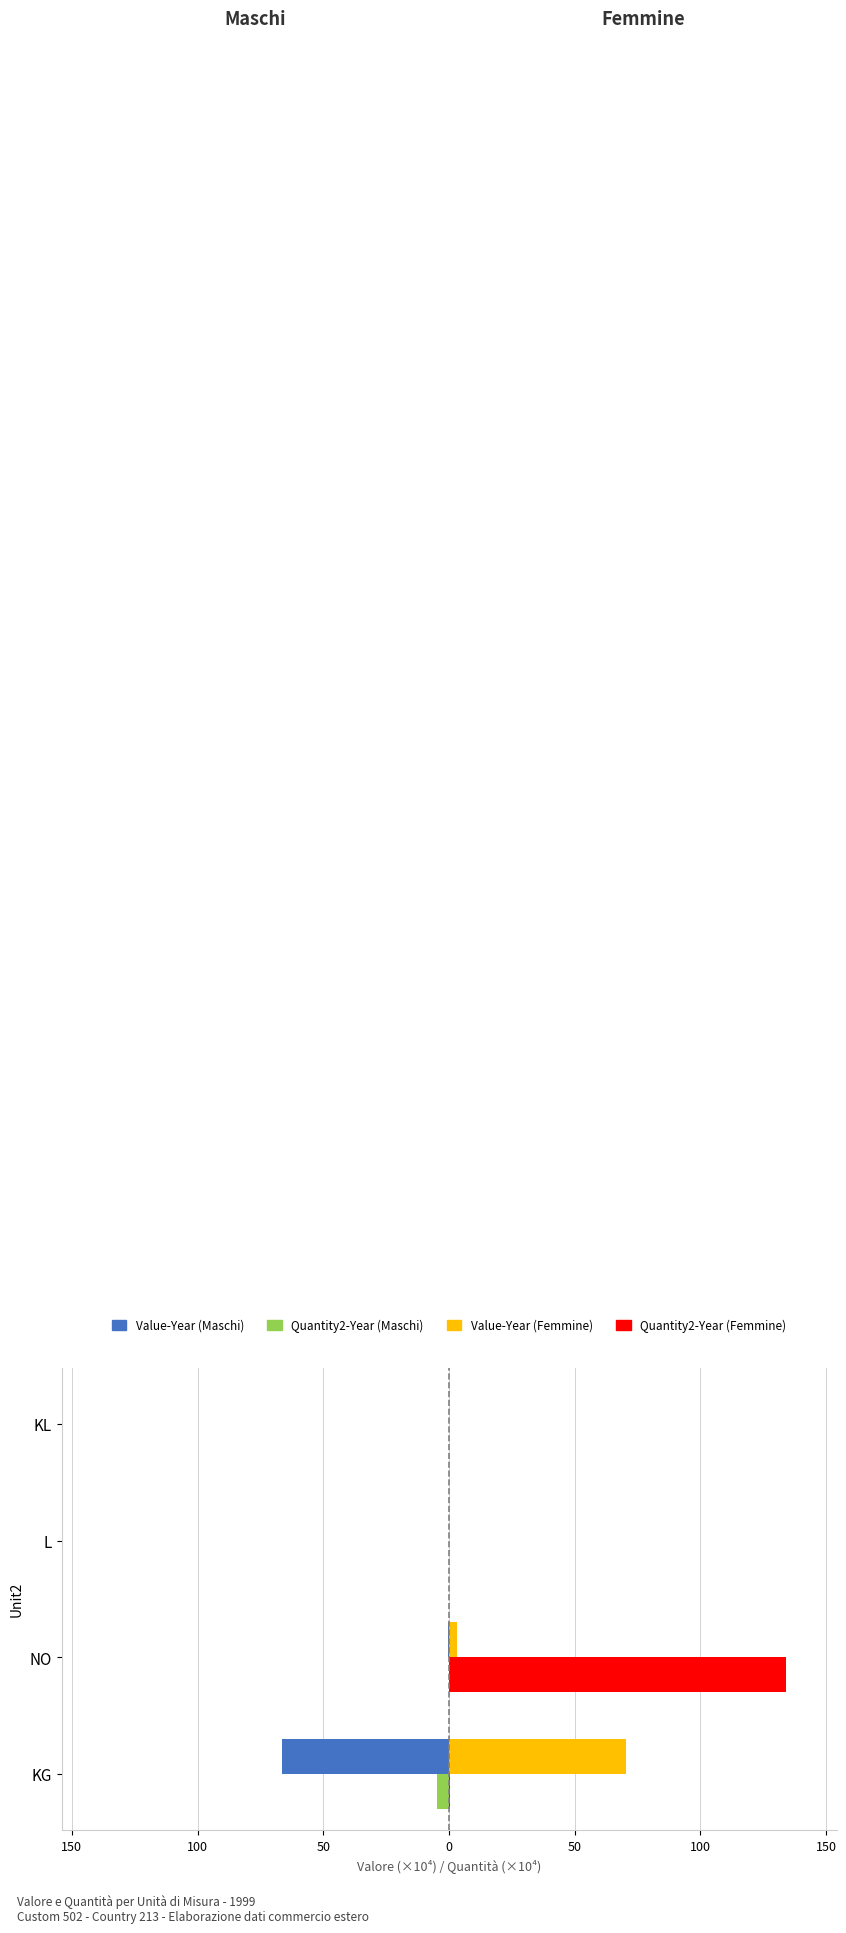

What are all the series names shown in the legend?

Value-Year (Maschi), Quantity2-Year (Maschi), Value-Year (Femmine), Quantity2-Year (Femmine)